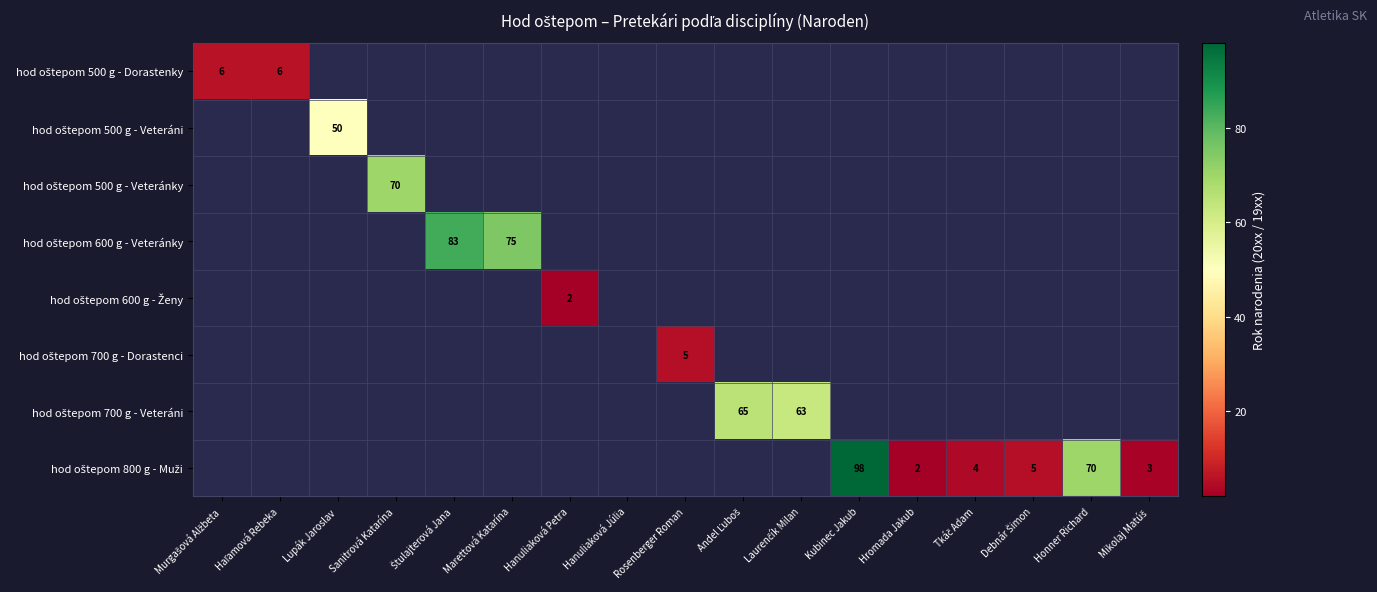

List the labels in order of hod oštepom 700 g - Veteráni value, smallest first.

Laurenčík Milan, Kubinec Jakub, Hromada Jakub, Tkáč Adam, Debnár Šimon, Honner Richard, Mikolaj Matúš, Murgašová Alžbeta, Haľamová Rebeka, Lupák Jaroslav, Sanitrová Katarína, Štulajterová Jana, Marettová Katarína, Hanuliaková Petra, Hanuliaková Júlia, Rosenberger Roman, Andel Ľuboš